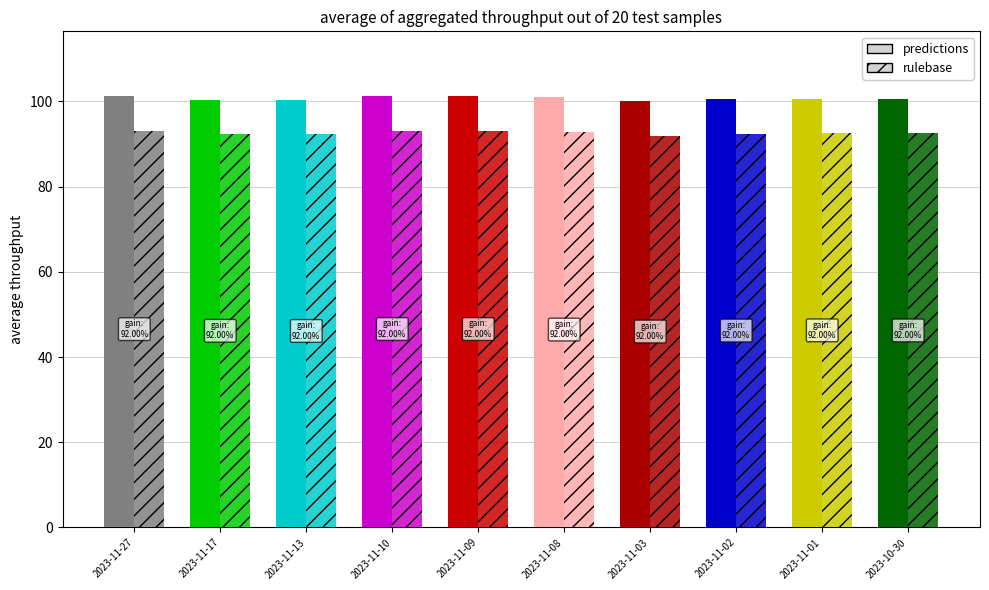

Are the bars grouped side by side (vs. stacked)?

Yes